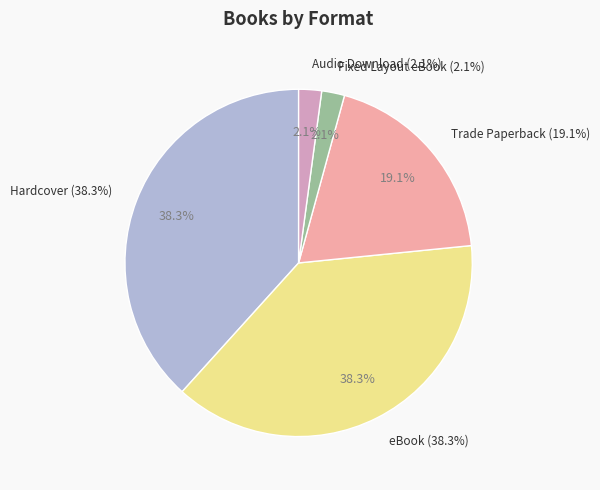

To the nearest percent, what portion does Fixed Layout eBook represent?

2%